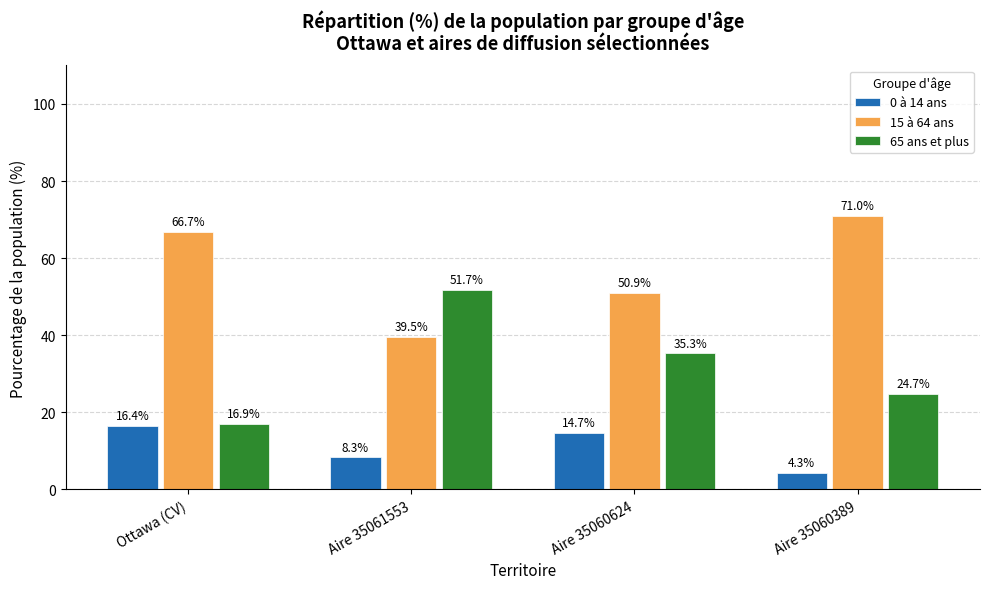

How many series are shown in this chart?

3